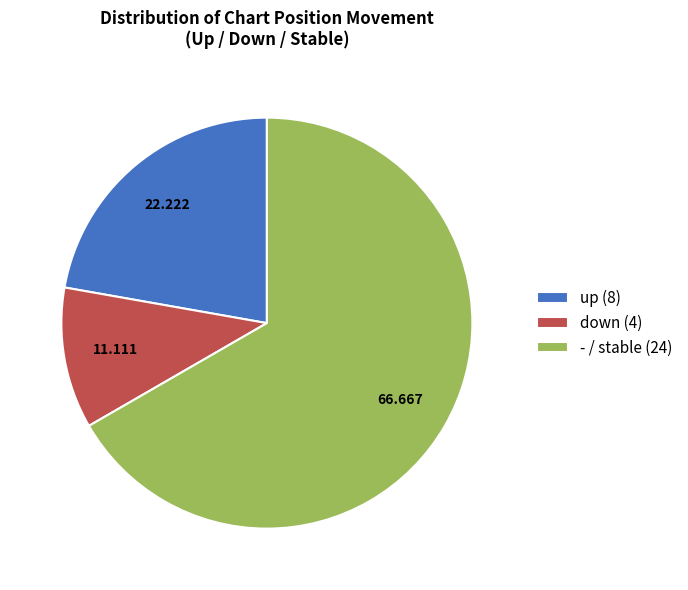

Do - / stable (24) and down (4) together represent more than half of the pie?

Yes